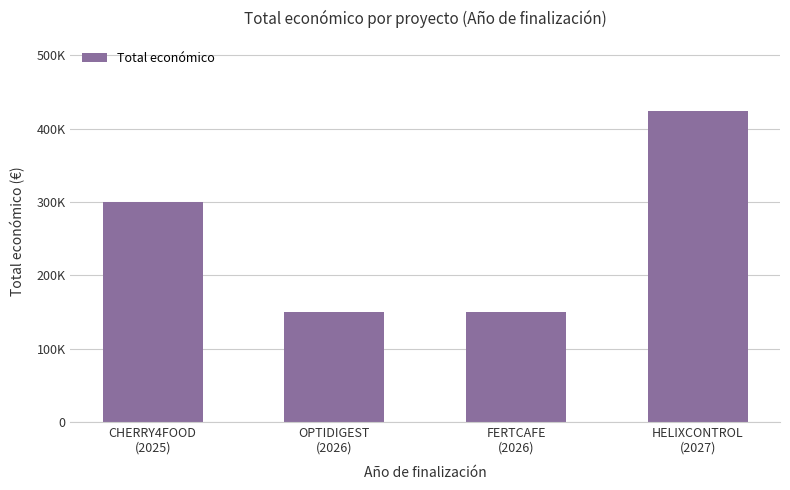

What is the label of the 4th bar from the left?

HELIXCONTROL
(2027)